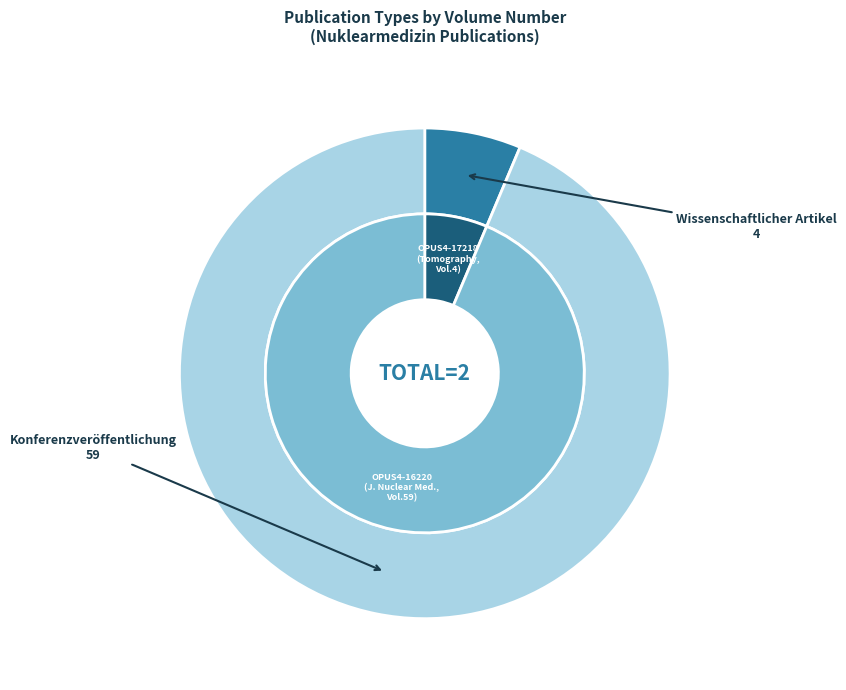

Approximately how many times larger is the value at Konferenzveröffentlichung compared to Wissenschaftlicher Artikel?

14.8